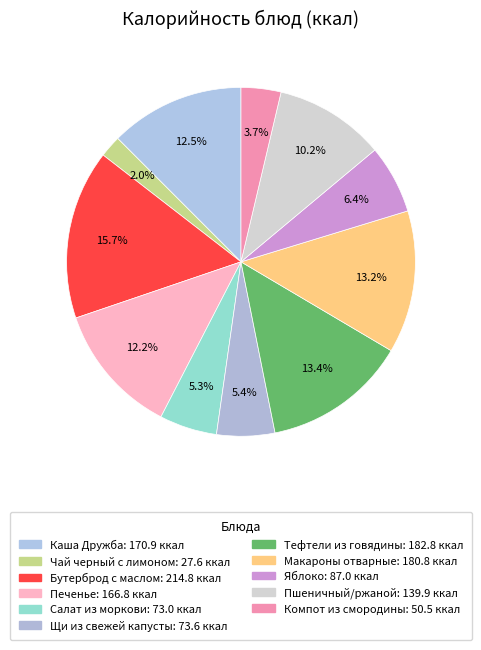

How many slices are in this pie chart?

11